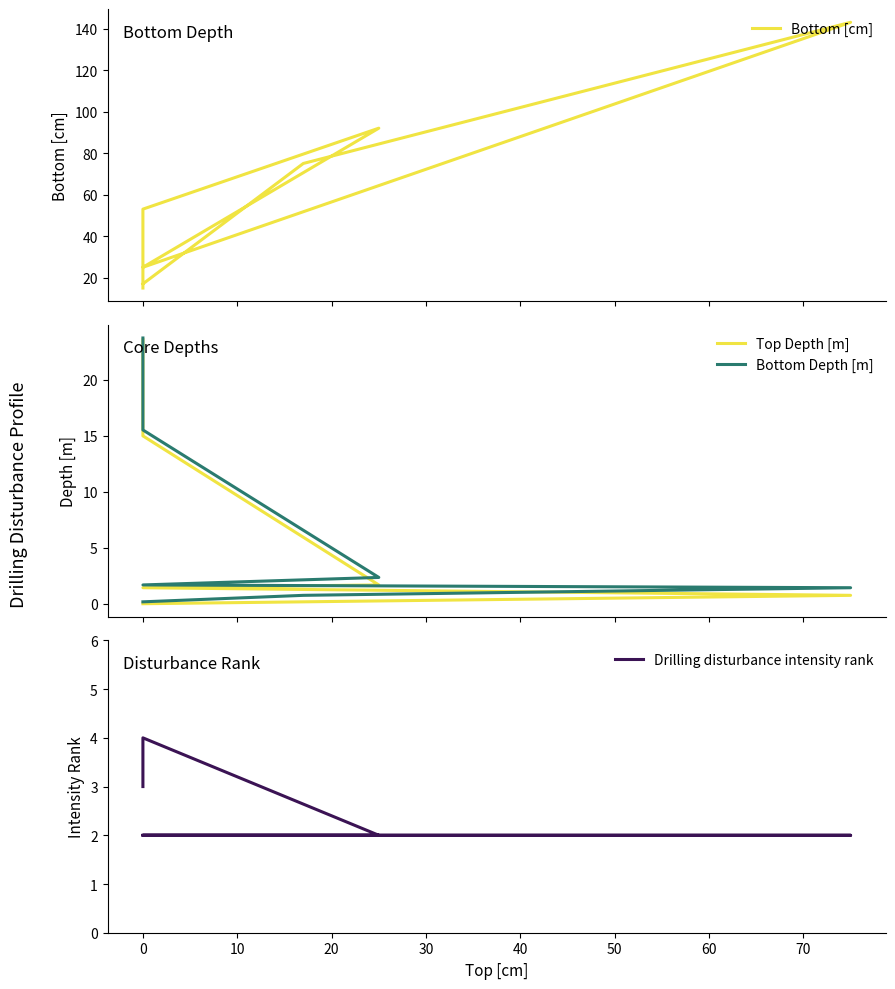

True or false: Bottom [cm] has more than 2 points higher than both neighbors.

False